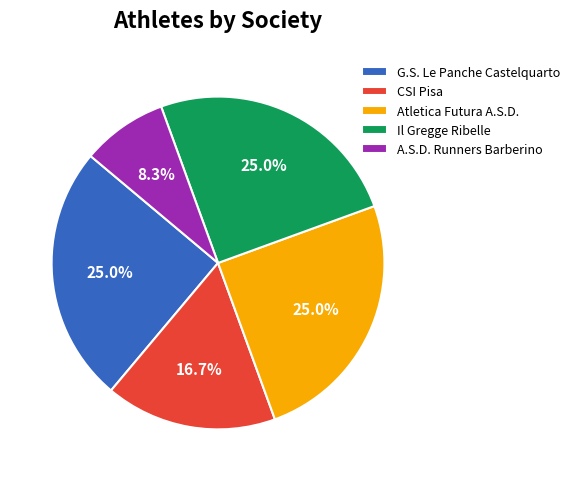

Between A.S.D. Runners Barberino and Atletica Futura A.S.D., which is larger?

Atletica Futura A.S.D.